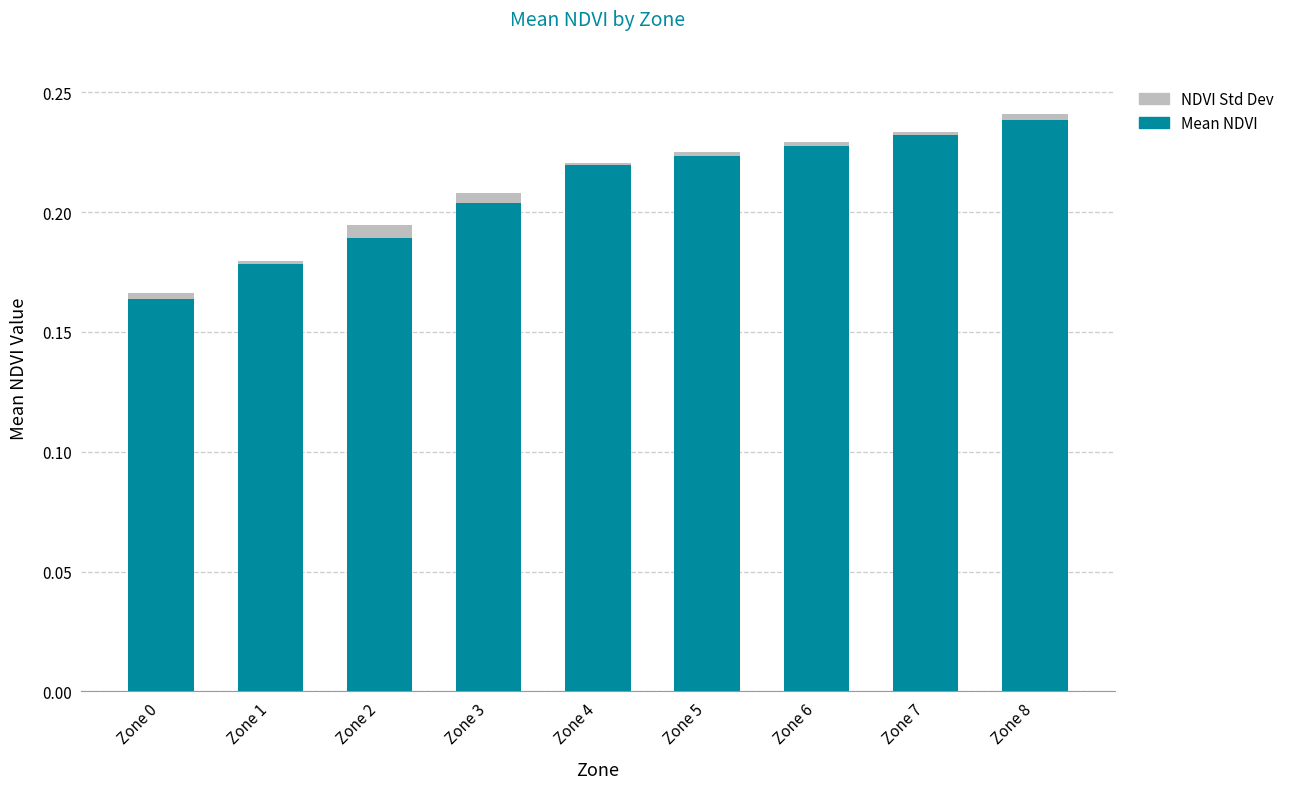

Count the number of categories in the chart.

9